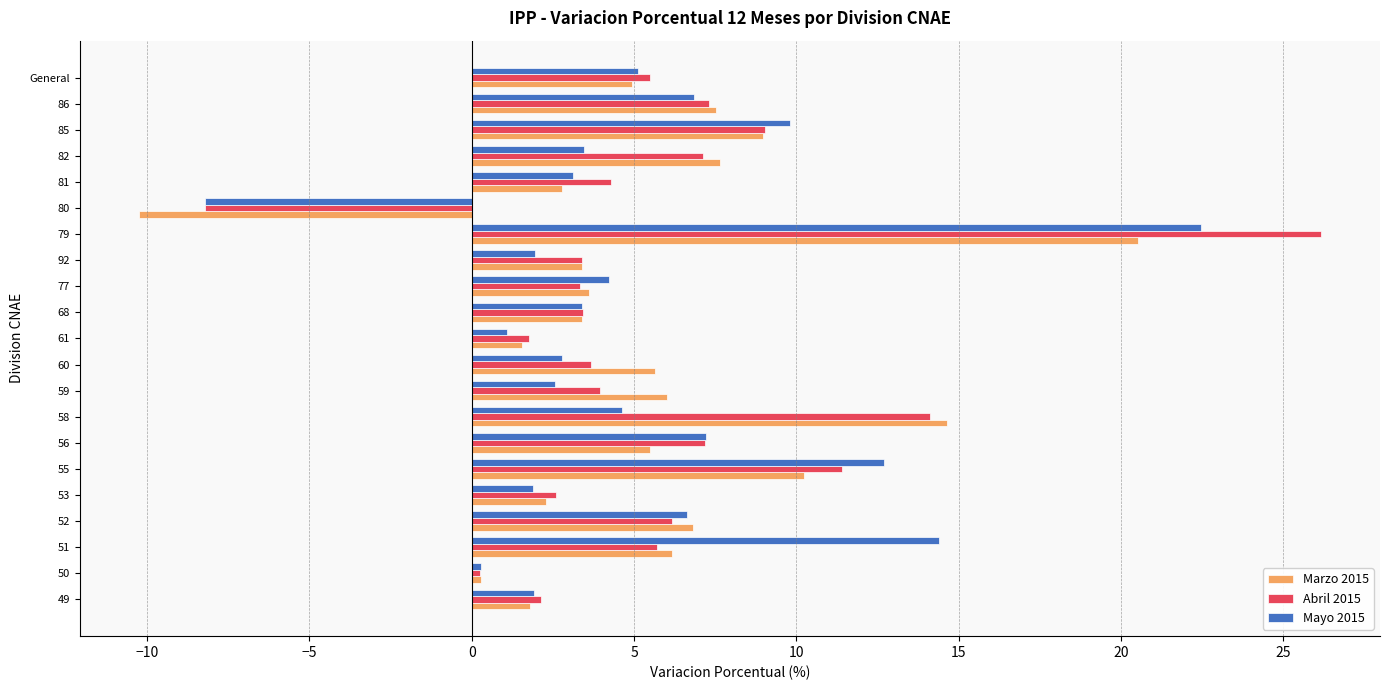

What is the total value across all series at 60?

12.1